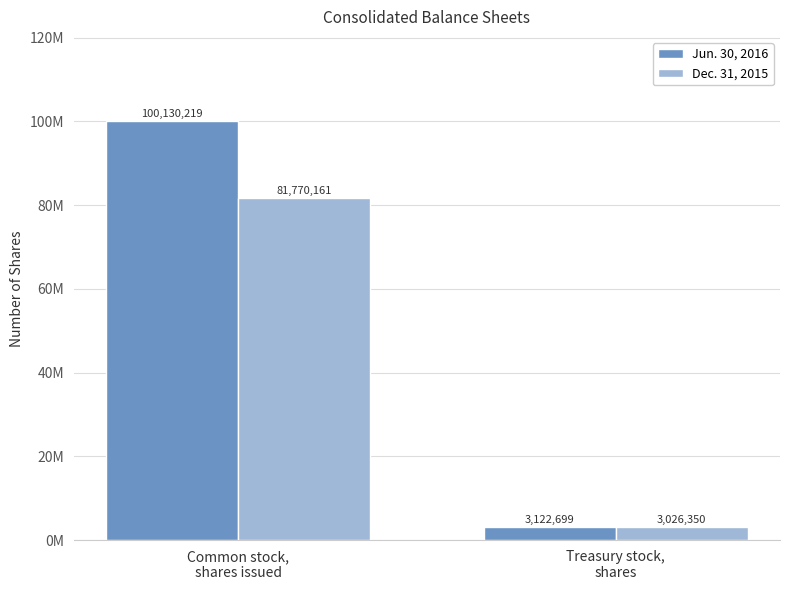

Reading right to left, transcribe all the data shown in this chart.

Jun. 30, 2016: Treasury stock,
shares=3122699	Common stock,
shares issued=100130219
Dec. 31, 2015: Treasury stock,
shares=3026350	Common stock,
shares issued=81770161